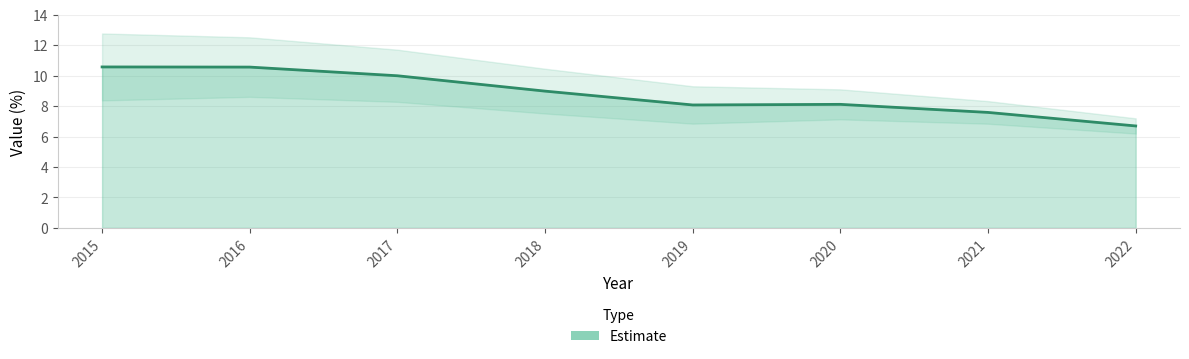

How many values exceed 8?

6